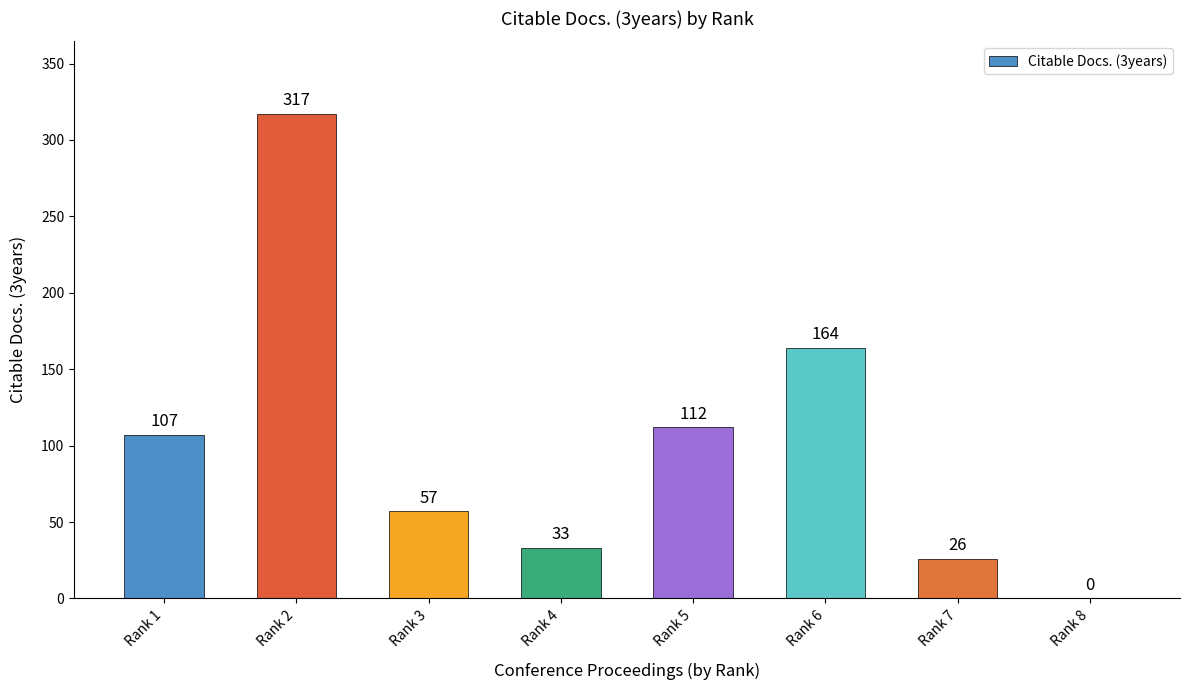

What is the average value?

102